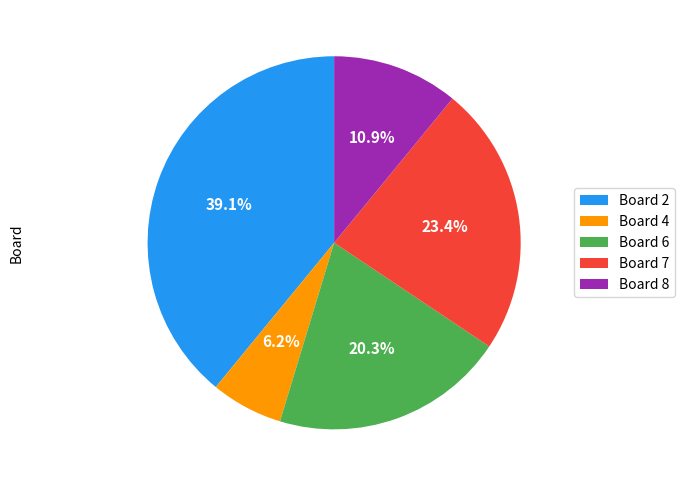

True or false: Board 7 accounts for 10% of the total.

False